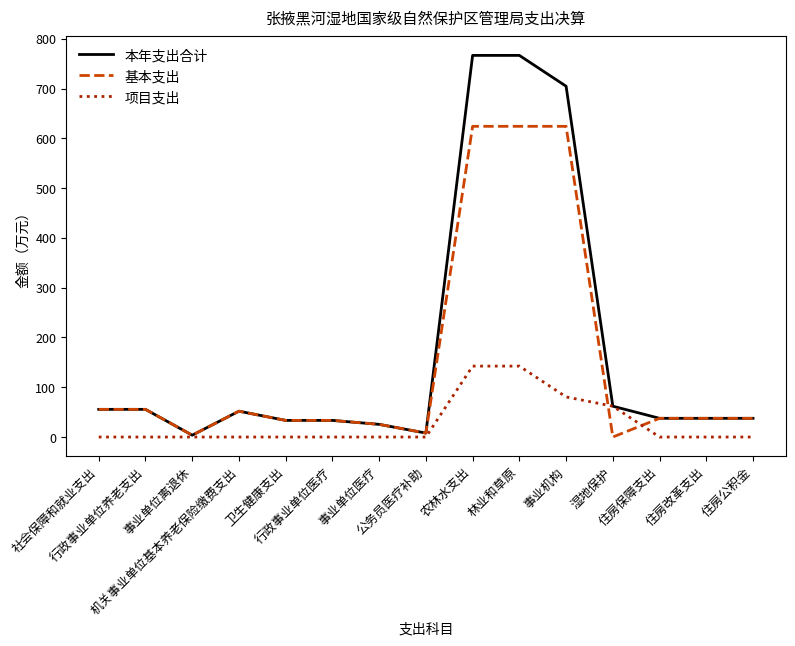

List the series in order of their peak value, highest first.

本年支出合计, 基本支出, 项目支出